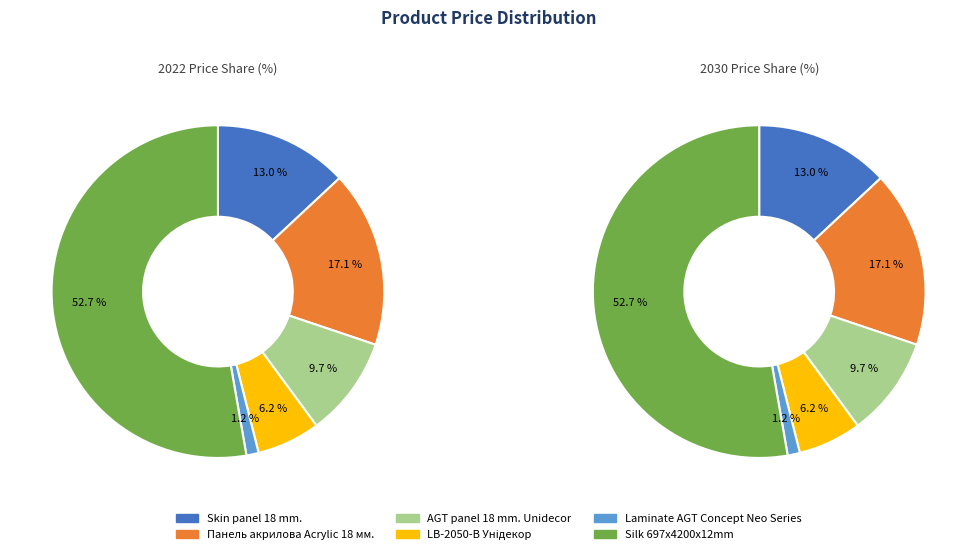

What is the ratio of the value at AGT panel 18 mm. Unidecor to the value at Laminate AGT Concept Neo Series?

8.2